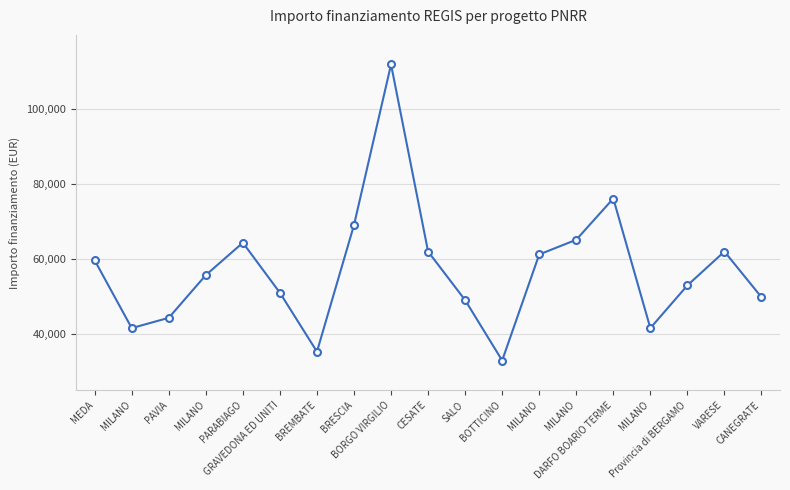

How many data points are above 55778?

10